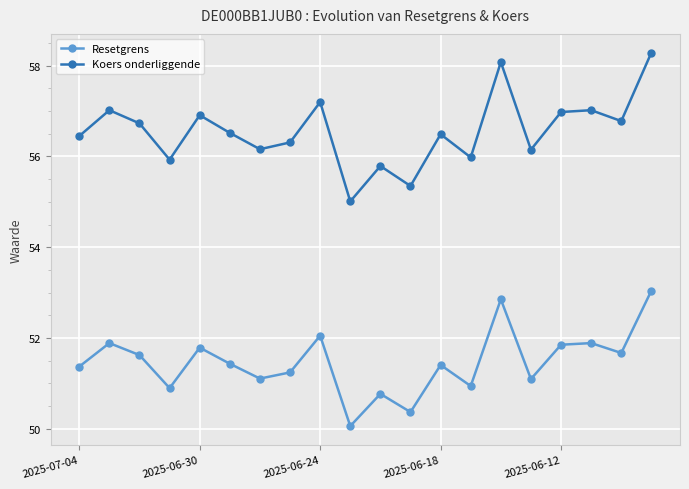

List the series in order of their peak value, highest first.

Koers onderliggende, Resetgrens